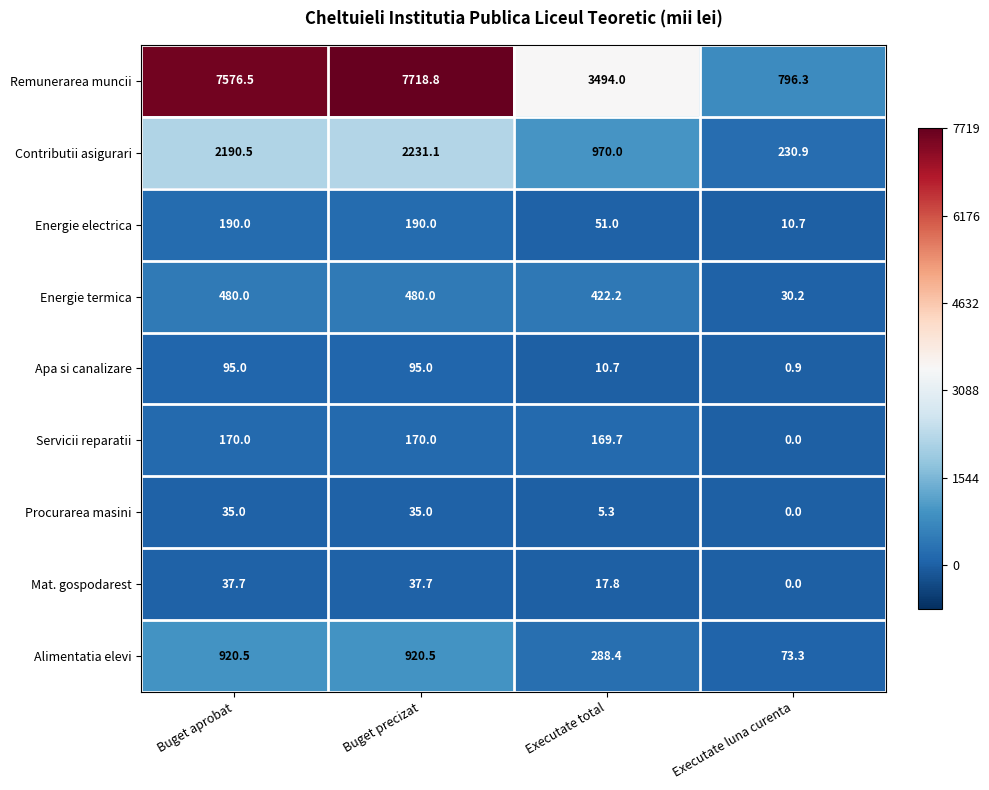

Which series has the largest range (max minus min)?

Remunerarea muncii